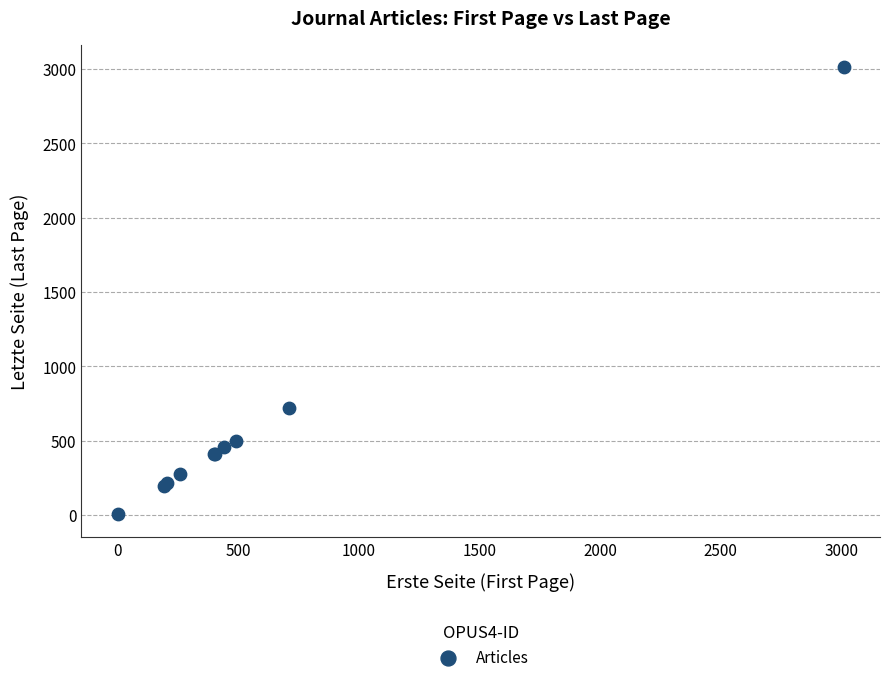

What Y value in the scatter plot is closest to 1507?

716